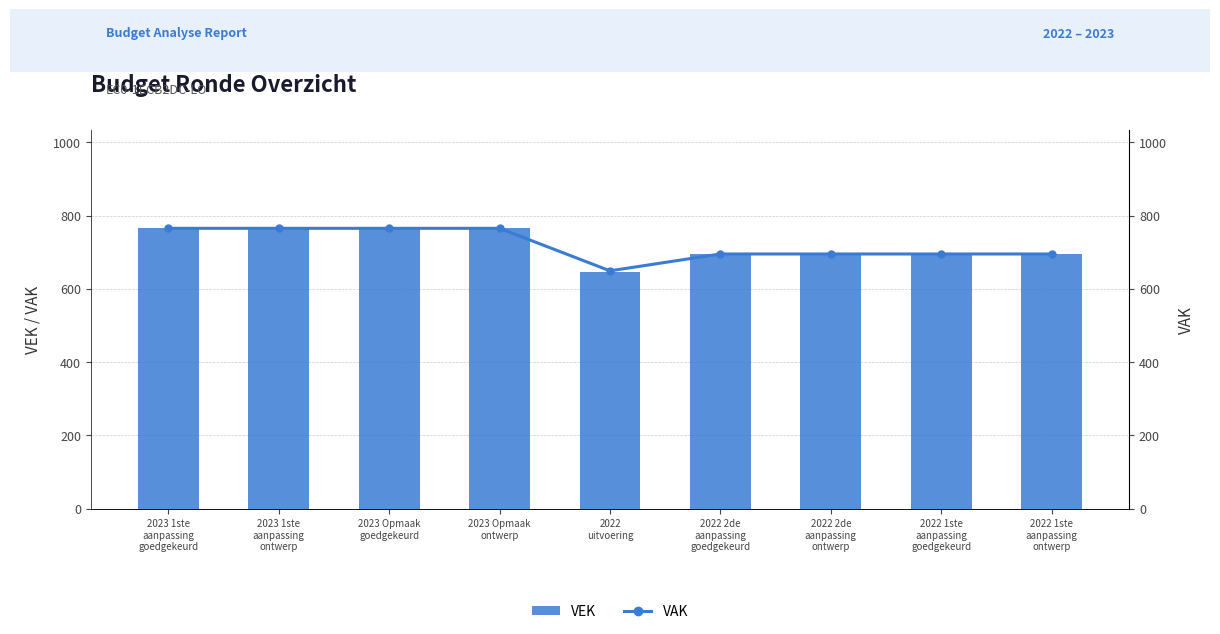

At which category is the sum across all series the highest?

2023 1ste
aanpassing
goedgekeurd